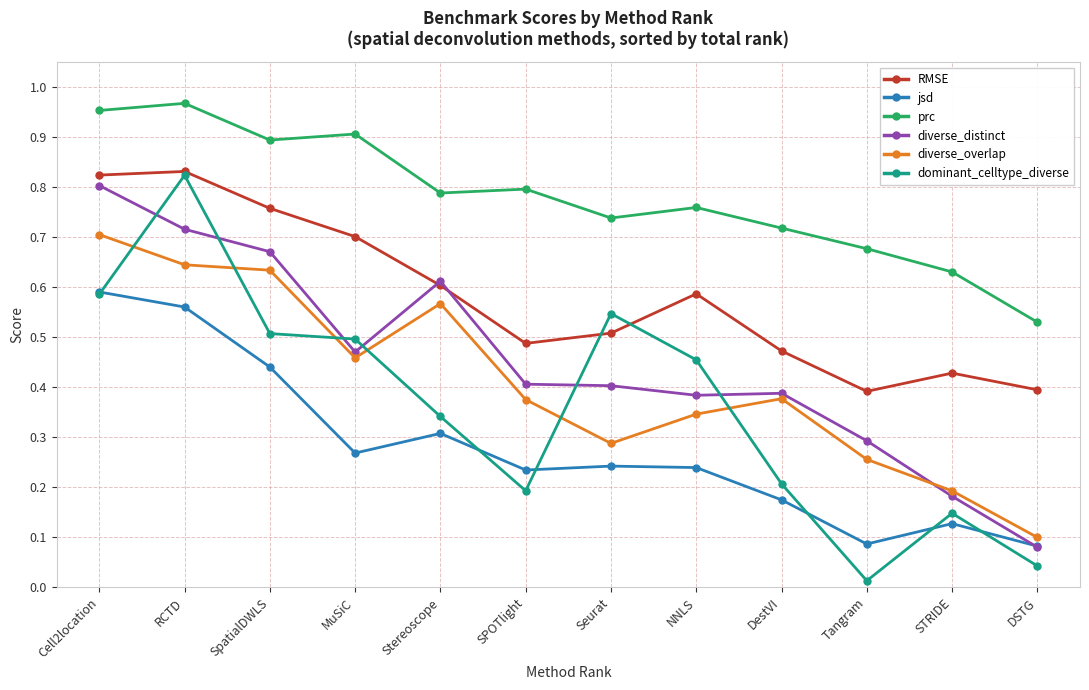

At Tangram, list the series in order from largest to smallest.

prc, RMSE, diverse_distinct, diverse_overlap, jsd, dominant_celltype_diverse